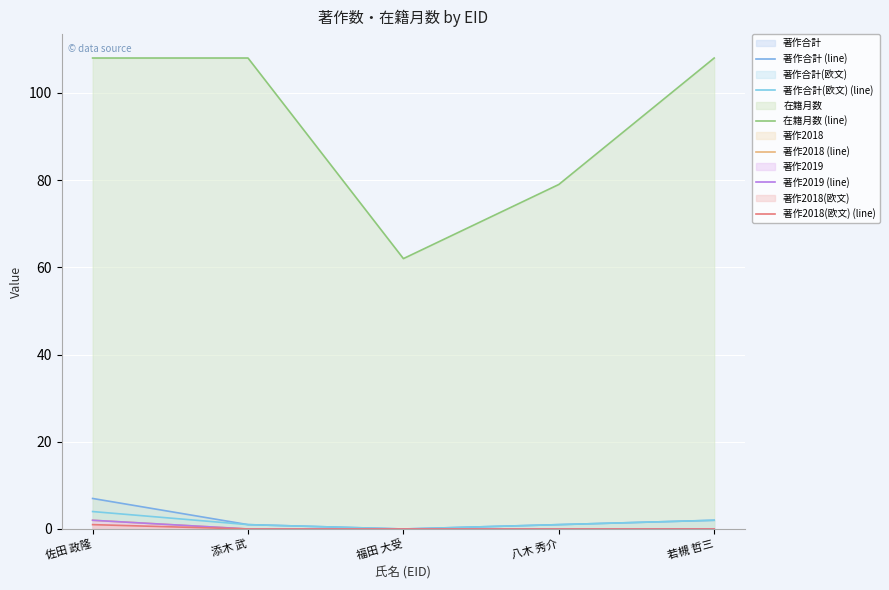

What is the sum of all 著作2018 (line) values?

2